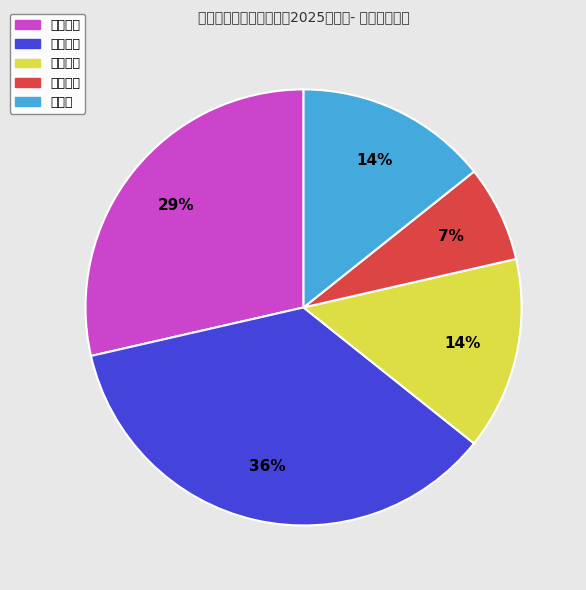

Is 行政处罚 the majority of the pie?

No